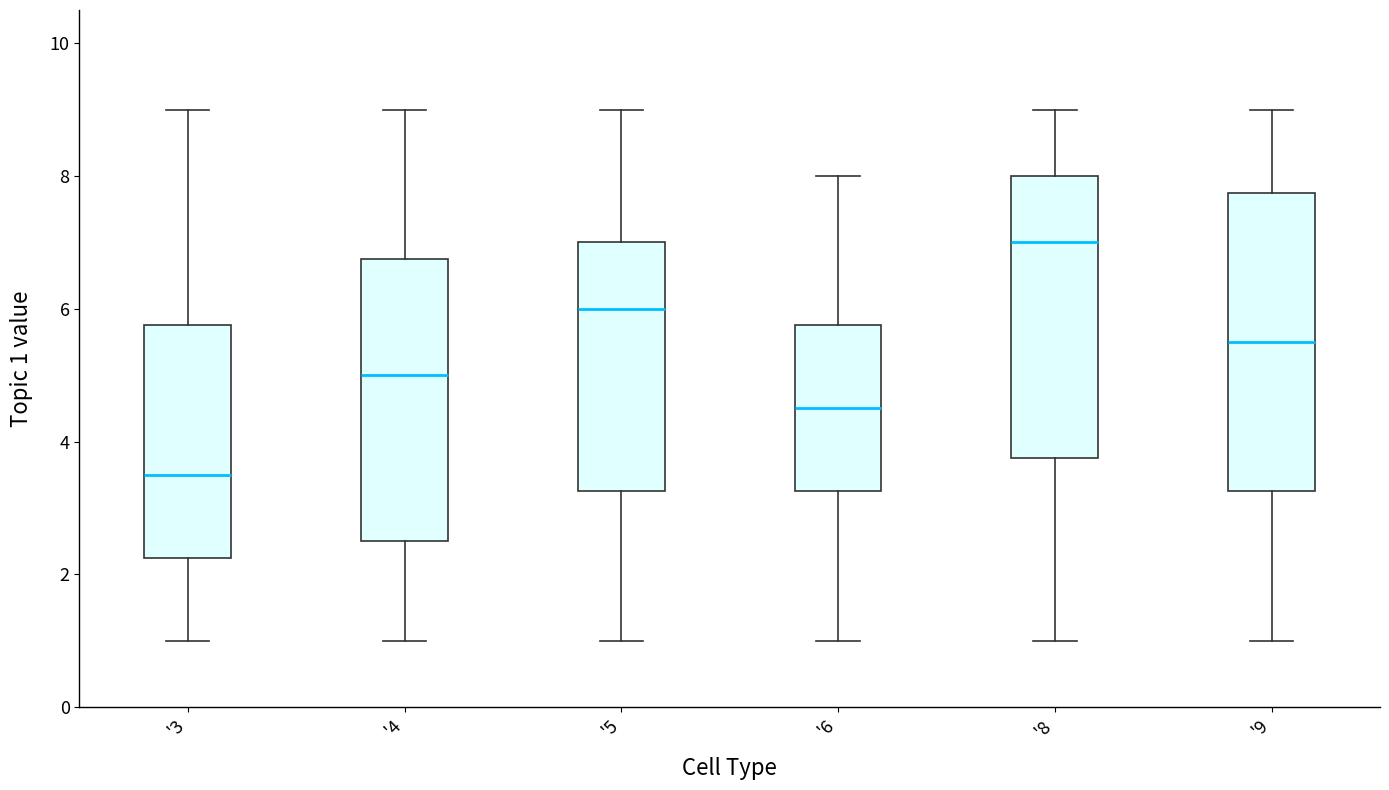

Reading left to right, read every box against the y-axis: the position of its median line, the range the box covers, and the ends of its whiskers. The values are not printed on the chart, so give them approximately, as read against the axis.

'3: median 3.6, box 2.2 to 5.8, whiskers 1.0 to 9.0
'4: median 5.0, box 2.6 to 6.8, whiskers 1.0 to 9.0
'5: median 6.0, box 3.2 to 7.0, whiskers 1.0 to 9.0
'6: median 4.6, box 3.2 to 5.8, whiskers 1.0 to 8.0
'8: median 7.0, box 3.8 to 8.0, whiskers 1.0 to 9.0
'9: median 5.6, box 3.2 to 7.8, whiskers 1.0 to 9.0